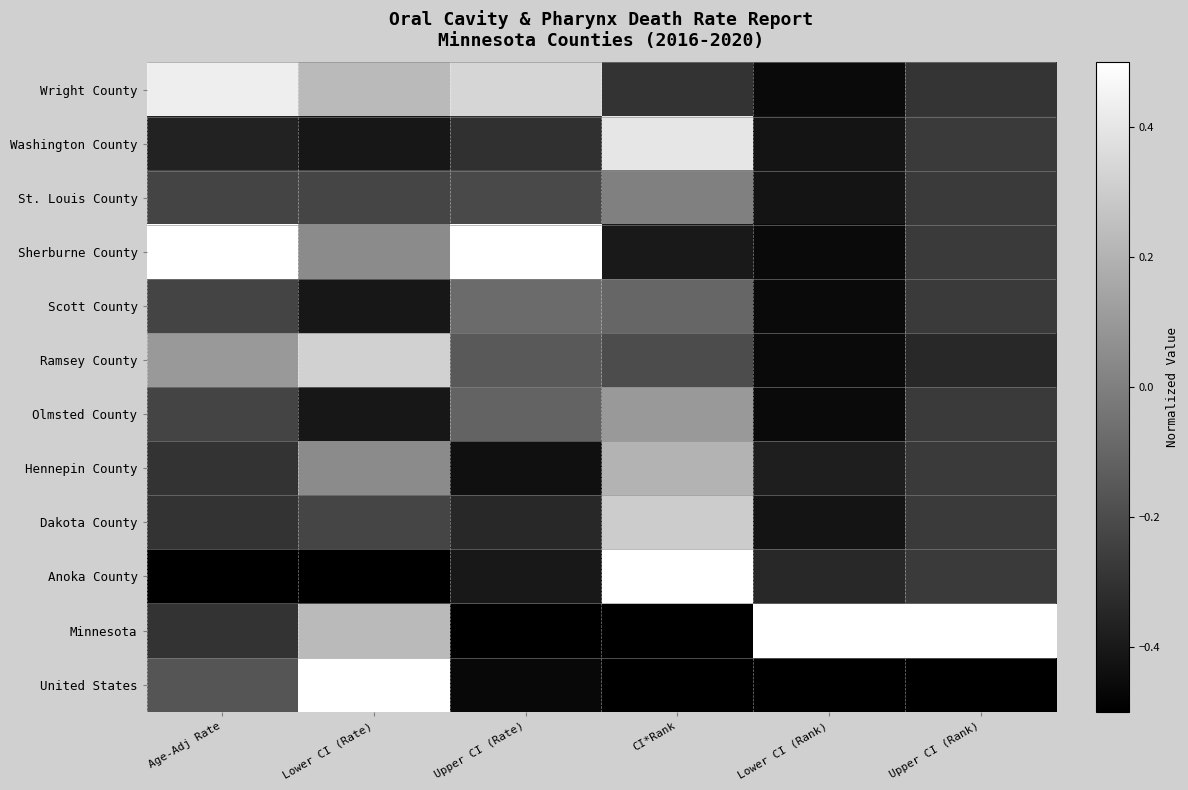

Reading left to right, what are all the values shown in this chart?

Wright County: Age-Adj Rate=0.4	Lower CI (Rate)=0.2	Upper CI (Rate)=0.3	CI*Rank=-0.3	Lower CI (Rank)=-0.5	Upper CI (Rank)=-0.3
Washington County: Age-Adj Rate=-0.4	Lower CI (Rate)=-0.4	Upper CI (Rate)=-0.3	CI*Rank=0.4	Lower CI (Rank)=-0.4	Upper CI (Rank)=-0.3
St. Louis County: Age-Adj Rate=-0.2	Lower CI (Rate)=-0.2	Upper CI (Rate)=-0.2	CI*Rank=0.0	Lower CI (Rank)=-0.4	Upper CI (Rank)=-0.3
Sherburne County: Age-Adj Rate=0.5	Lower CI (Rate)=0.0	Upper CI (Rate)=0.5	CI*Rank=-0.4	Lower CI (Rank)=-0.5	Upper CI (Rank)=-0.3
Scott County: Age-Adj Rate=-0.2	Lower CI (Rate)=-0.4	Upper CI (Rate)=-0.1	CI*Rank=-0.1	Lower CI (Rank)=-0.5	Upper CI (Rank)=-0.3
Ramsey County: Age-Adj Rate=0.1	Lower CI (Rate)=0.3	Upper CI (Rate)=-0.1	CI*Rank=-0.2	Lower CI (Rank)=-0.5	Upper CI (Rank)=-0.3
Olmsted County: Age-Adj Rate=-0.2	Lower CI (Rate)=-0.4	Upper CI (Rate)=-0.1	CI*Rank=0.1	Lower CI (Rank)=-0.5	Upper CI (Rank)=-0.3
Hennepin County: Age-Adj Rate=-0.3	Lower CI (Rate)=0.0	Upper CI (Rate)=-0.4	CI*Rank=0.2	Lower CI (Rank)=-0.4	Upper CI (Rank)=-0.3
Dakota County: Age-Adj Rate=-0.3	Lower CI (Rate)=-0.2	Upper CI (Rate)=-0.3	CI*Rank=0.3	Lower CI (Rank)=-0.4	Upper CI (Rank)=-0.3
Anoka County: Age-Adj Rate=-0.5	Lower CI (Rate)=-0.5	Upper CI (Rate)=-0.4	CI*Rank=0.5	Lower CI (Rank)=-0.3	Upper CI (Rank)=-0.3
Minnesota: Age-Adj Rate=-0.3	Lower CI (Rate)=0.2	Upper CI (Rate)=-0.5	CI*Rank=-0.5	Lower CI (Rank)=0.5	Upper CI (Rank)=0.5
United States: Age-Adj Rate=-0.2	Lower CI (Rate)=0.5	Upper CI (Rate)=-0.5	CI*Rank=-0.5	Lower CI (Rank)=-0.5	Upper CI (Rank)=-0.5